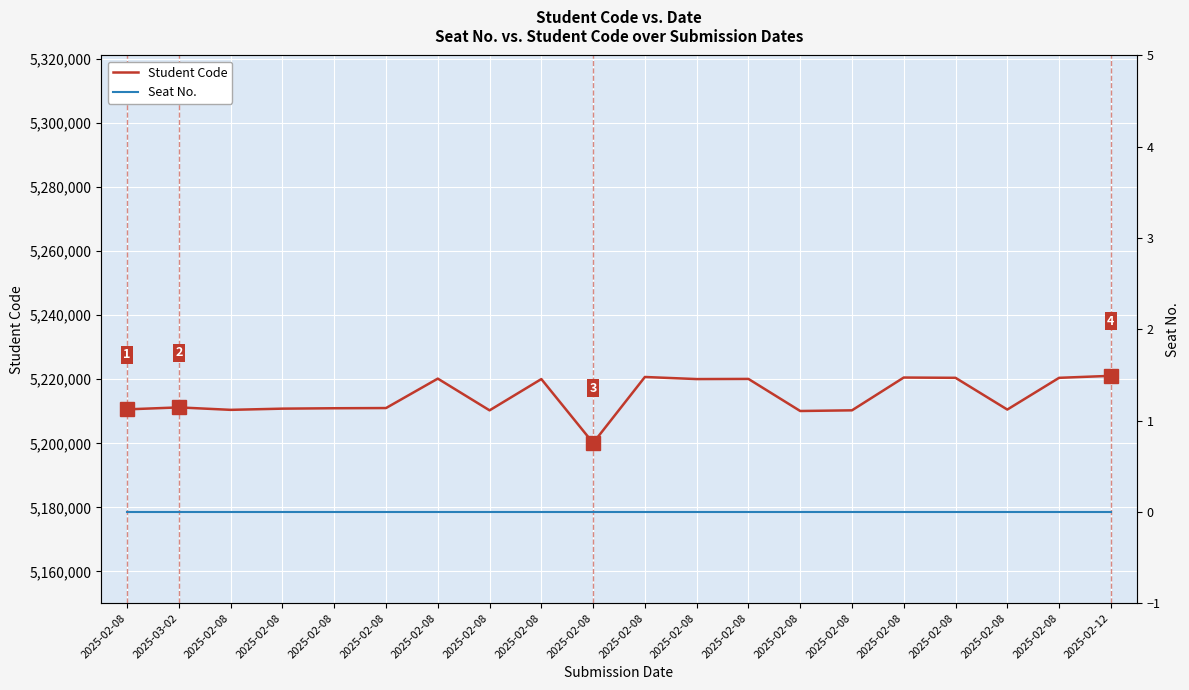

Reading right to left, extract all data points from this chart.

Student Code: 5221061	5220439	5210536	5220442	5220530	5210295	5210085	5220098	5220050	5220702	5200097	5220053	5210287	5220193	5211006	5210944	5210819	5210443	5211209	5210596
Seat No.: 0	0	0	0	0	0	0	0	0	0	0	0	0	0	0	0	0	0	0	0